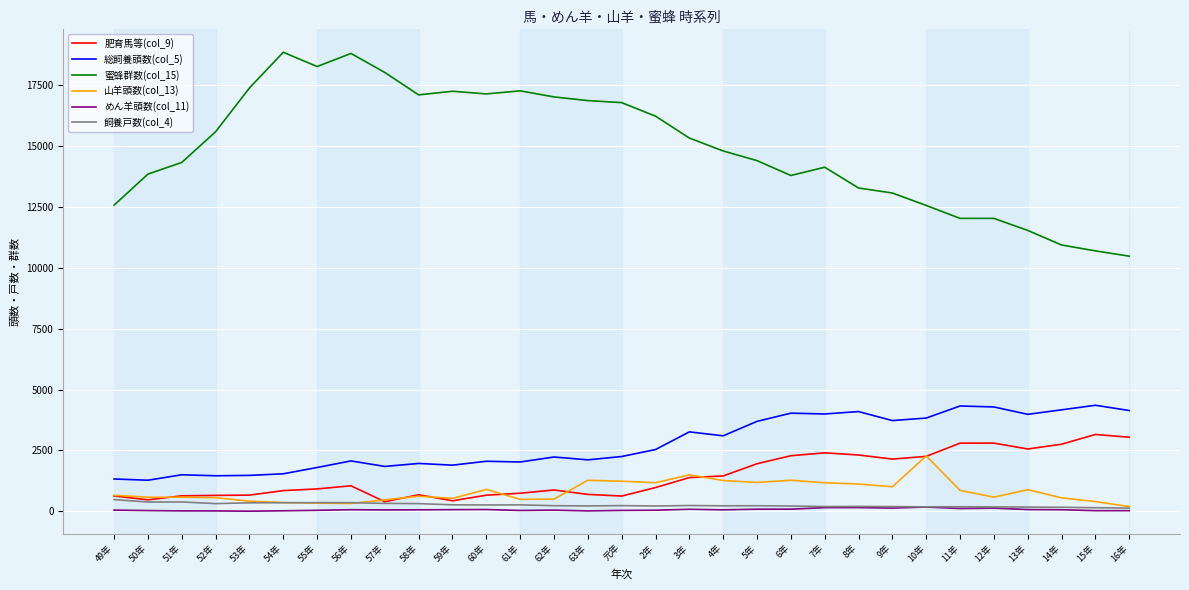

The value of 蜜蜂群数(col_15) at 52年 is 15593. True or false?

True